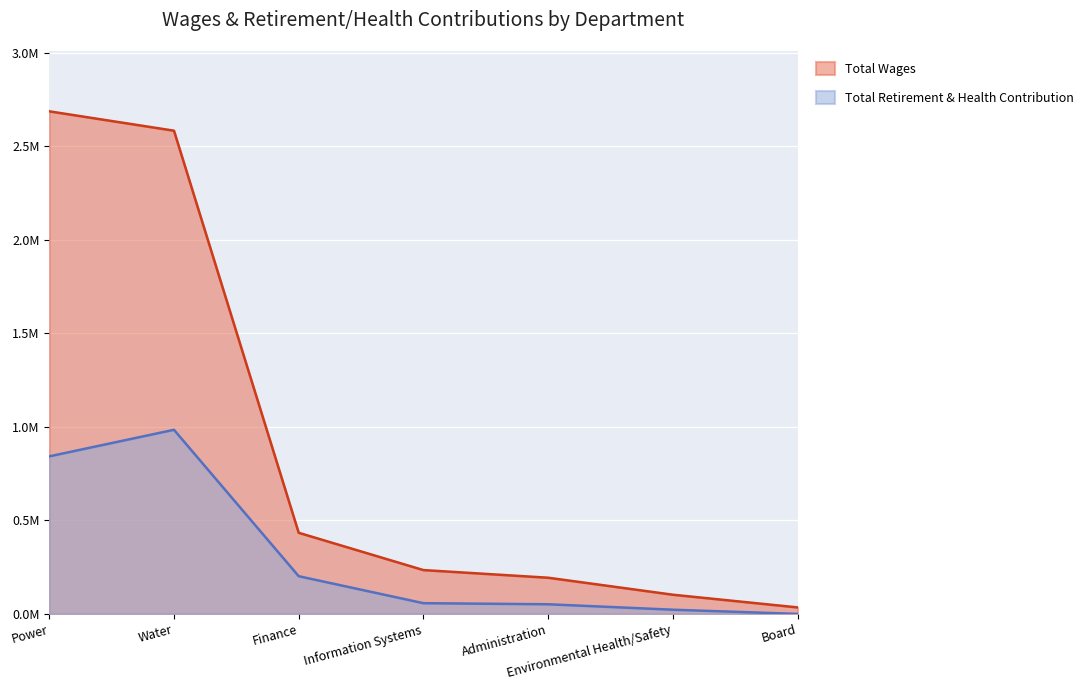

Read the Total Retirement & Health Contribution value at Power.

842453